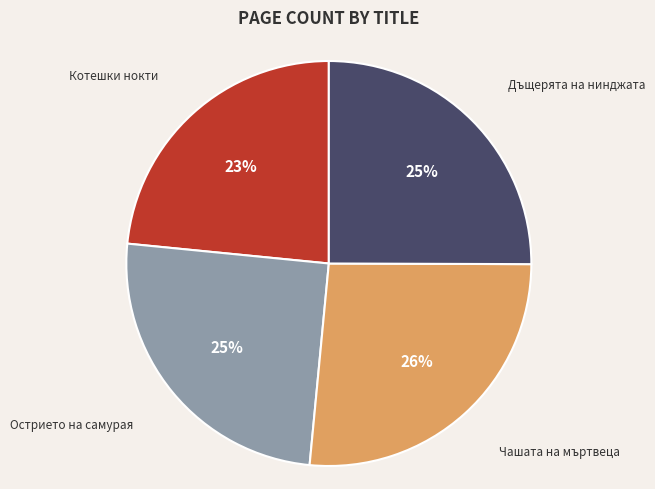

What is the ratio of the value at Дъщерята на нинджата to the value at Котешки нокти?

1.1